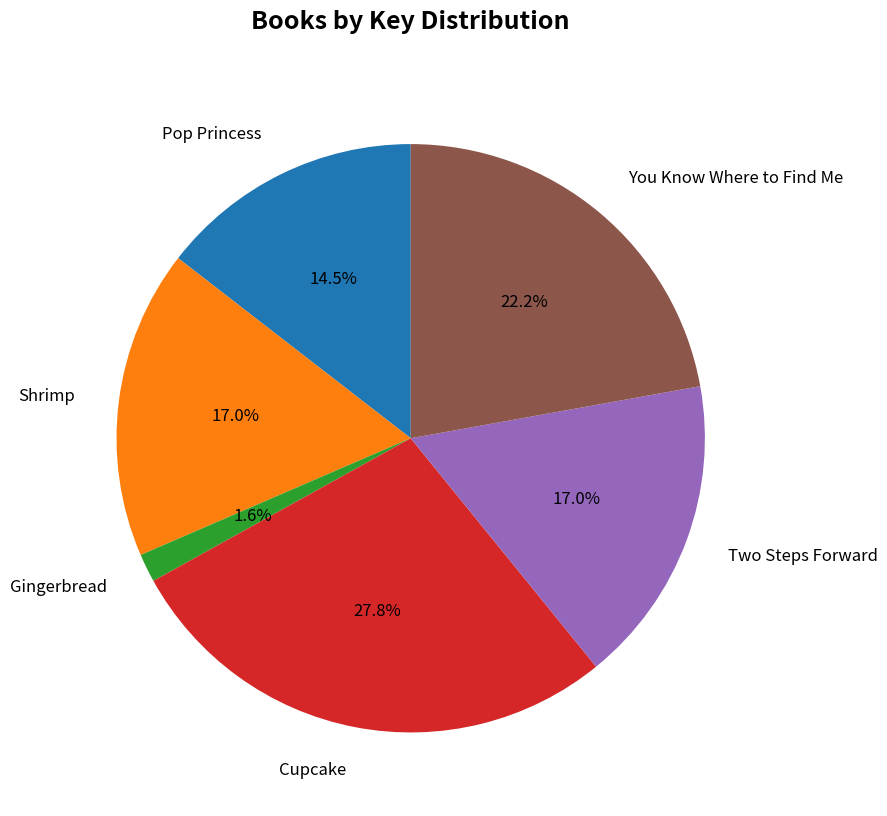

Which slice is the smallest?

Gingerbread